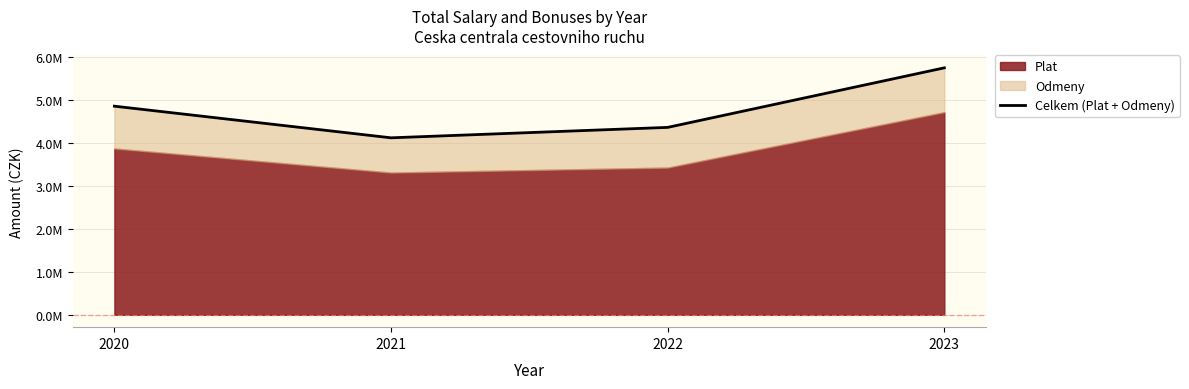

What is the difference between the maximum and minimum values?

1631552